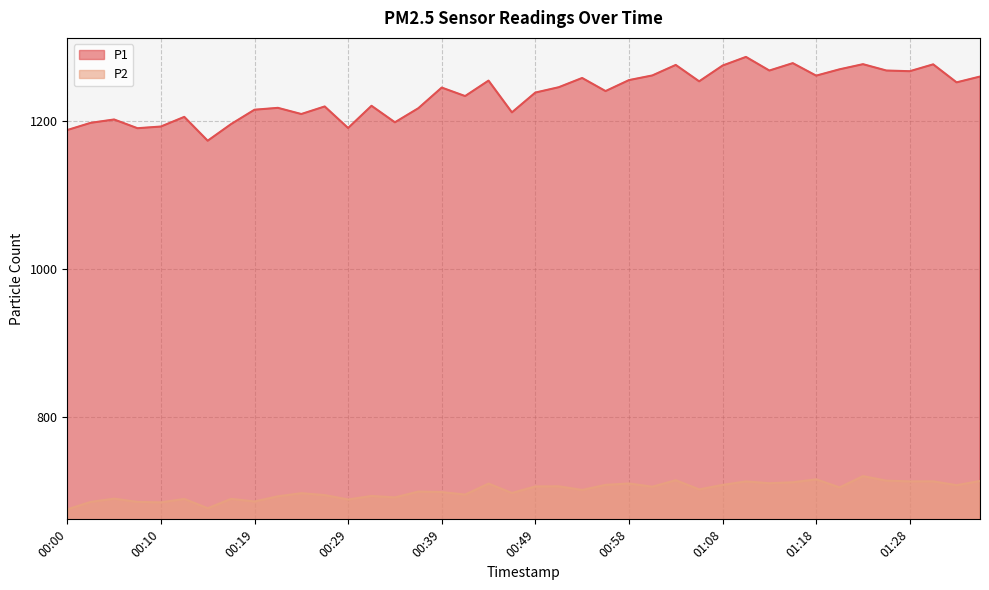

Where is P1 nearest to the value 1229?

00:41